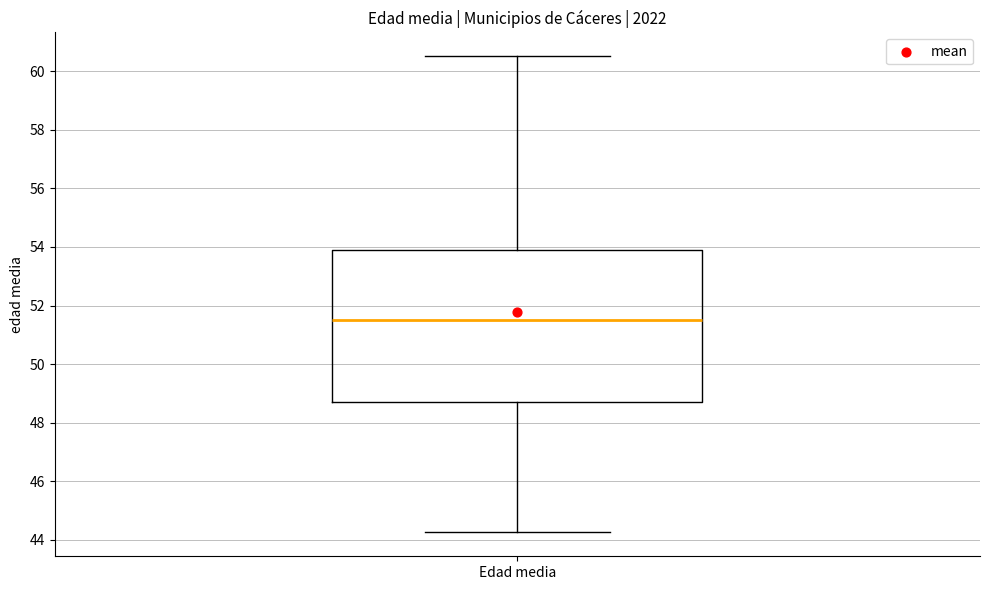

Read this box plot against the y-axis: the position of the median line, the range covered by the box, and the ends of both whiskers. The values are not printed on the chart, so give them approximately, as read against the axis.

median 51.6, box 48.8 to 53.8, whiskers 44.2 to 60.6